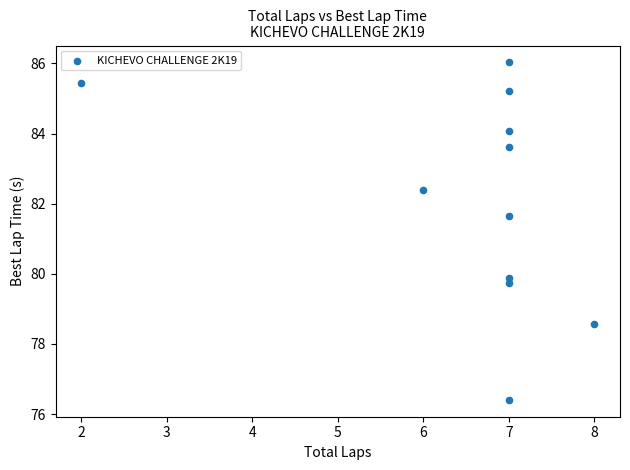

What Y value in the scatter plot is closest to 81?

81.6